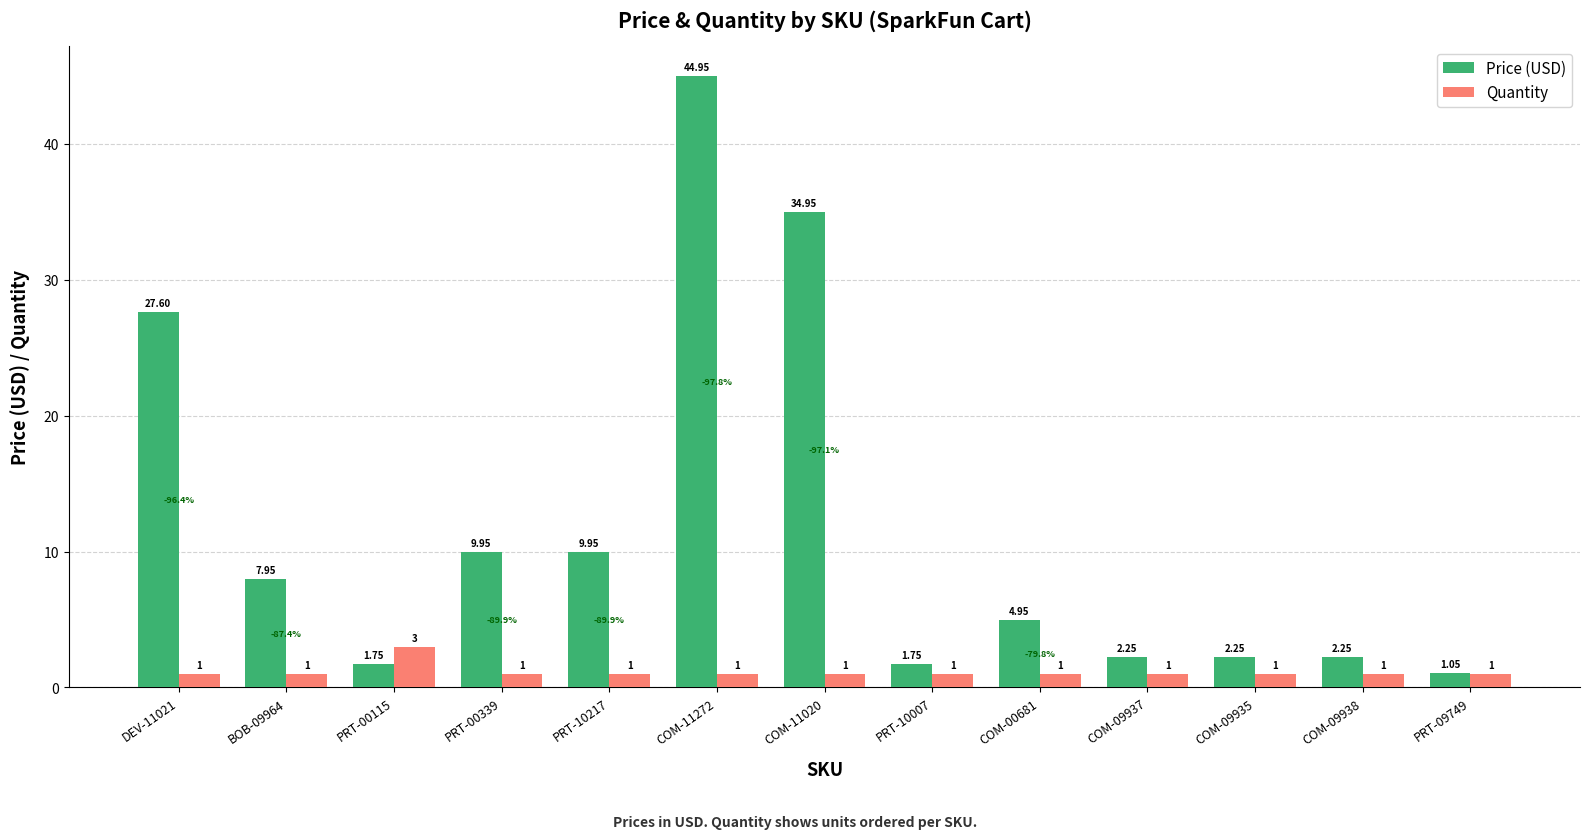

How many values in the Quantity series exceed 1?

1